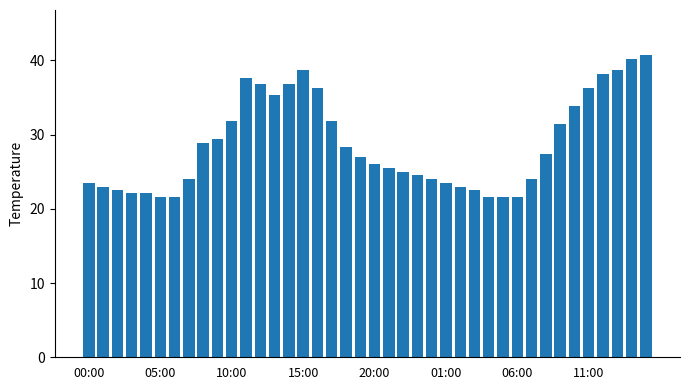

How many data points does each series have?

40